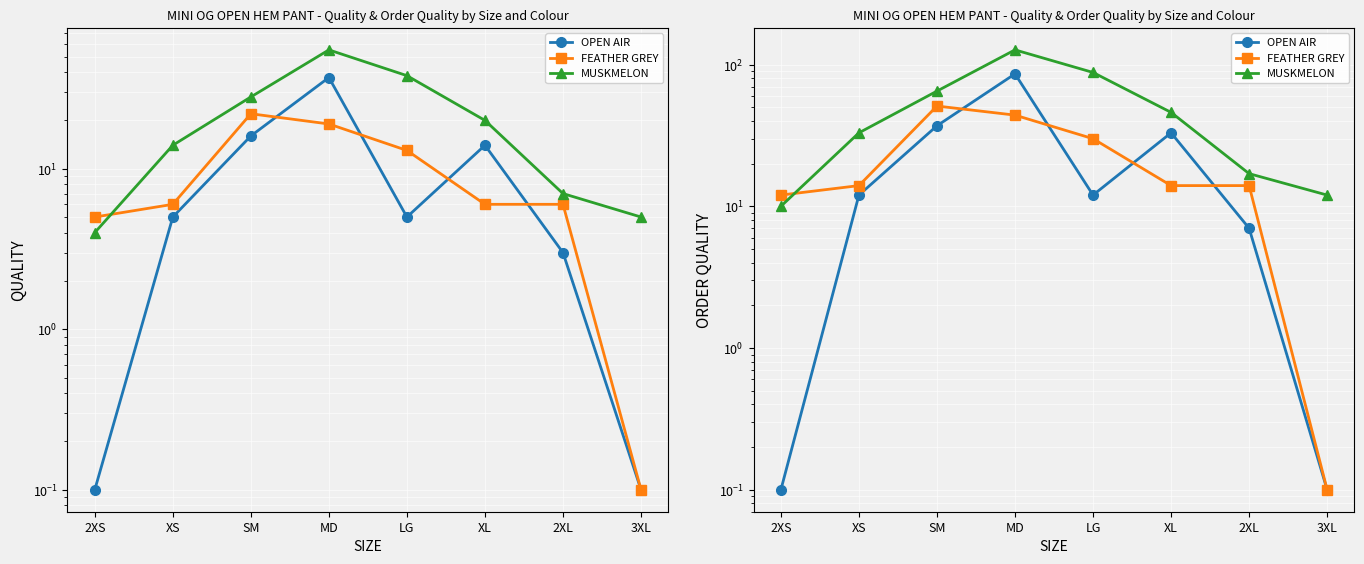

Reading right to left, extract all data points from this chart.

OPEN AIR: 3XL=0.1	2XL=7.0	XL=33.0	LG=12.0	MD=86.0	SM=37.0	XS=12.0	2XS=0.1
FEATHER GREY: 3XL=0.1	2XL=14.0	XL=14.0	LG=30.0	MD=44.0	SM=51.0	XS=14.0	2XS=12.0
MUSKMELON: 3XL=12.0	2XL=17.0	XL=46.0	LG=88.0	MD=127.0	SM=65.0	XS=33.0	2XS=10.0